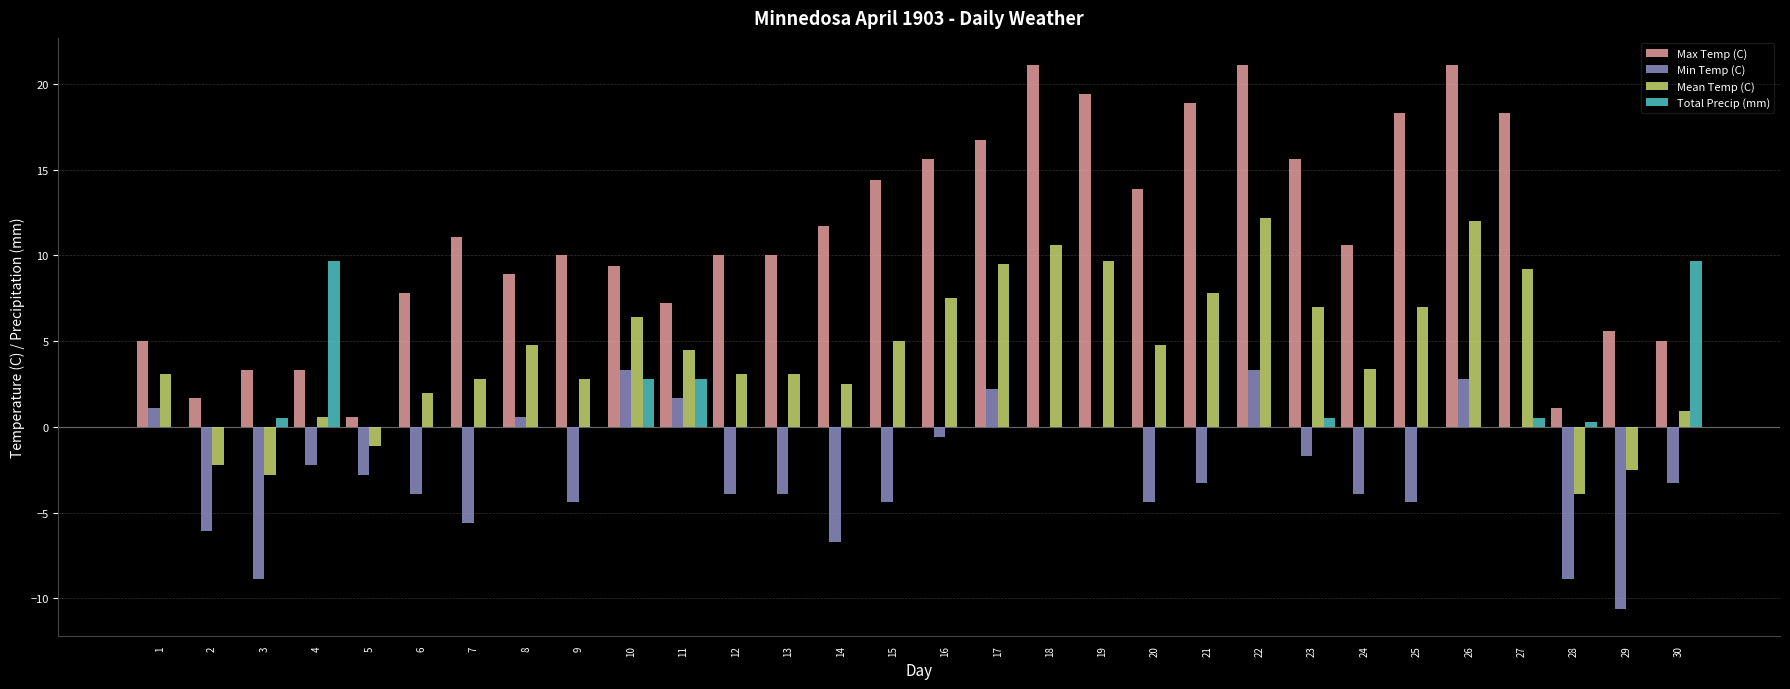

Which series has the largest range (max minus min)?

Max Temp (C)